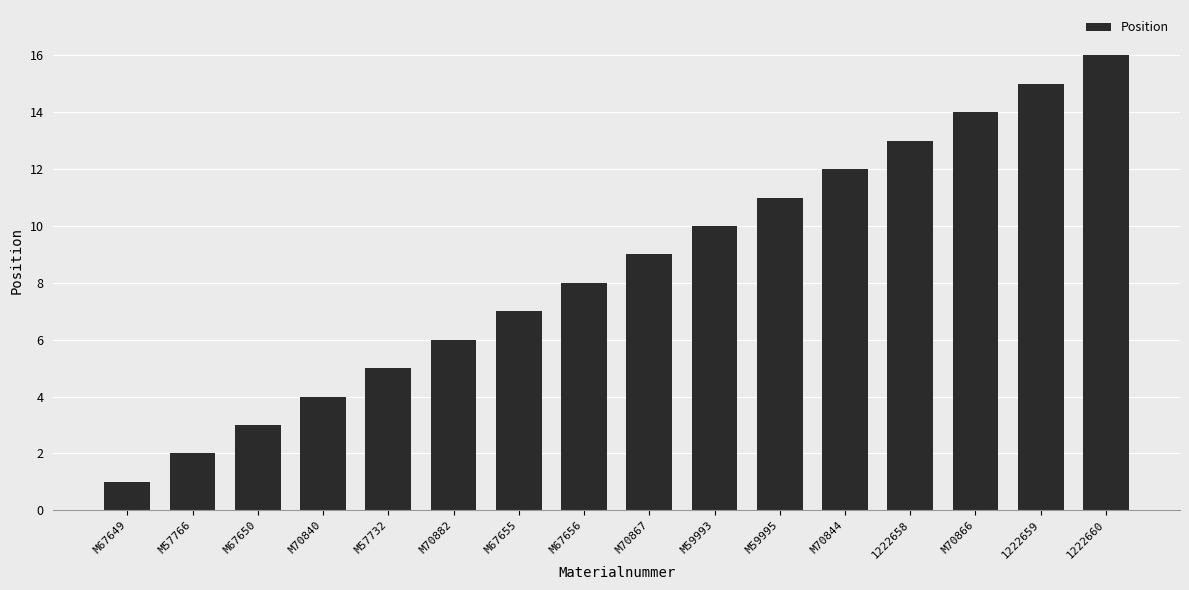

How many bars are there in total?

16